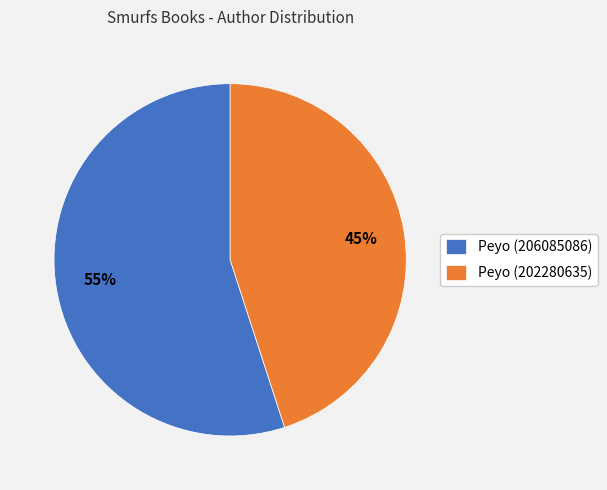

Is the sum of Peyo (206085086) and Peyo (202280635) greater than half?

Yes